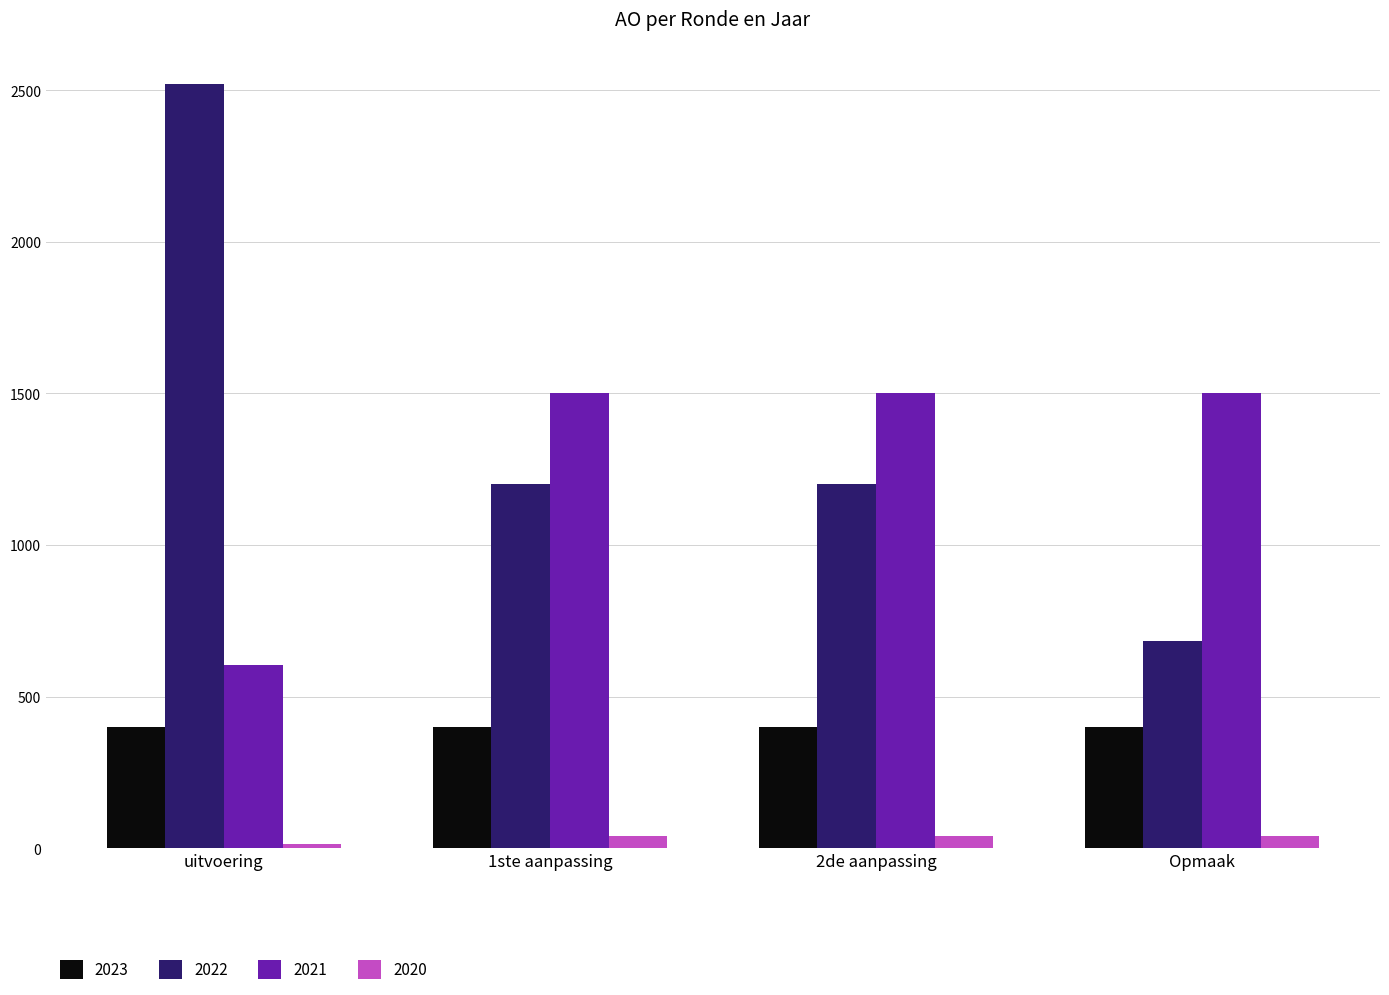

Which category has the lowest value across all series?

uitvoering